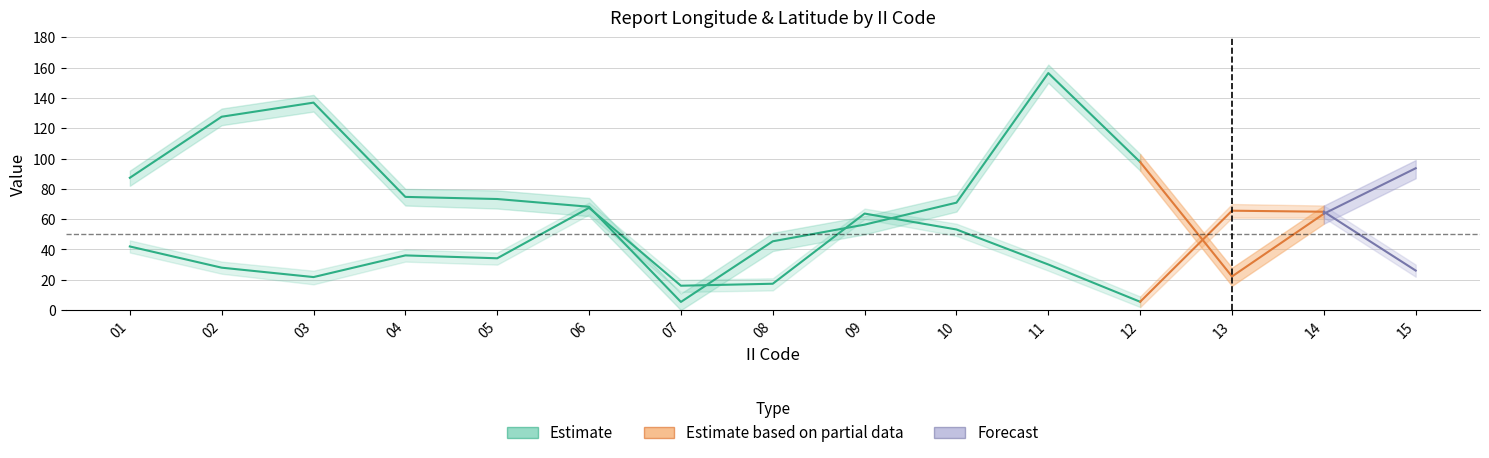

How many data points in LAT_mean are above 34?

8